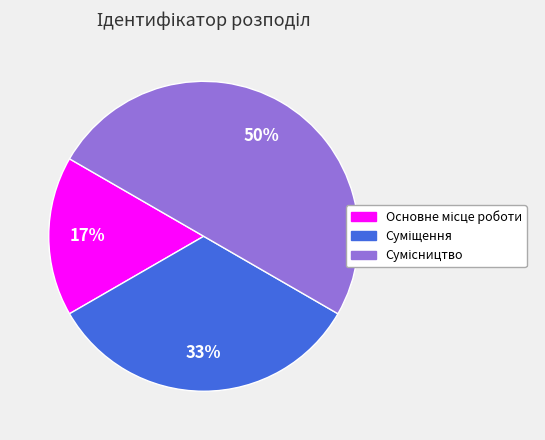

To the nearest percent, what is the difference between the largest and smallest slice percentages?

33%